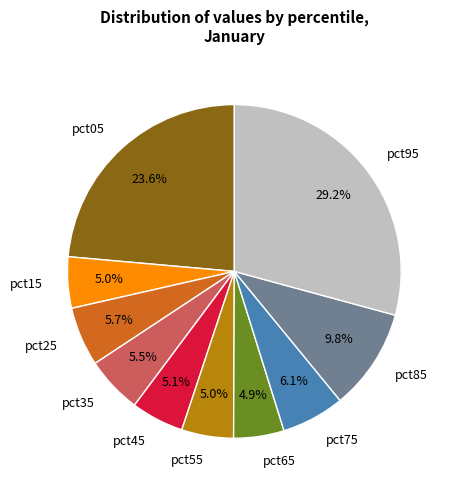

Does any single category account for the majority?

No